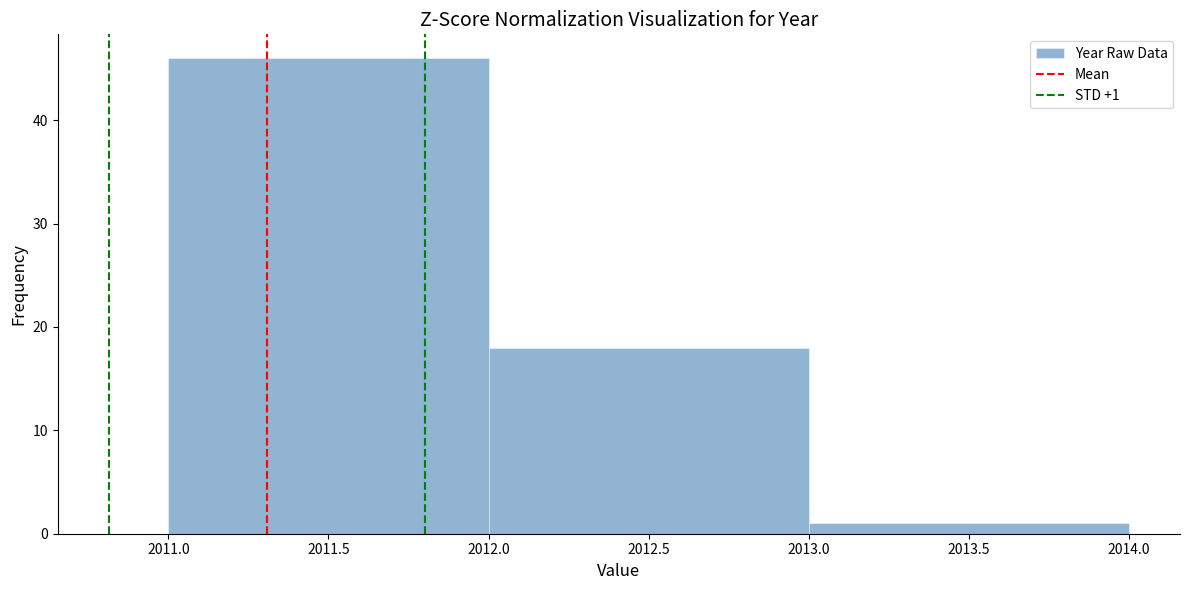

Over which range of the x-axis is the bar tallest?

2011.0 to 2012.0